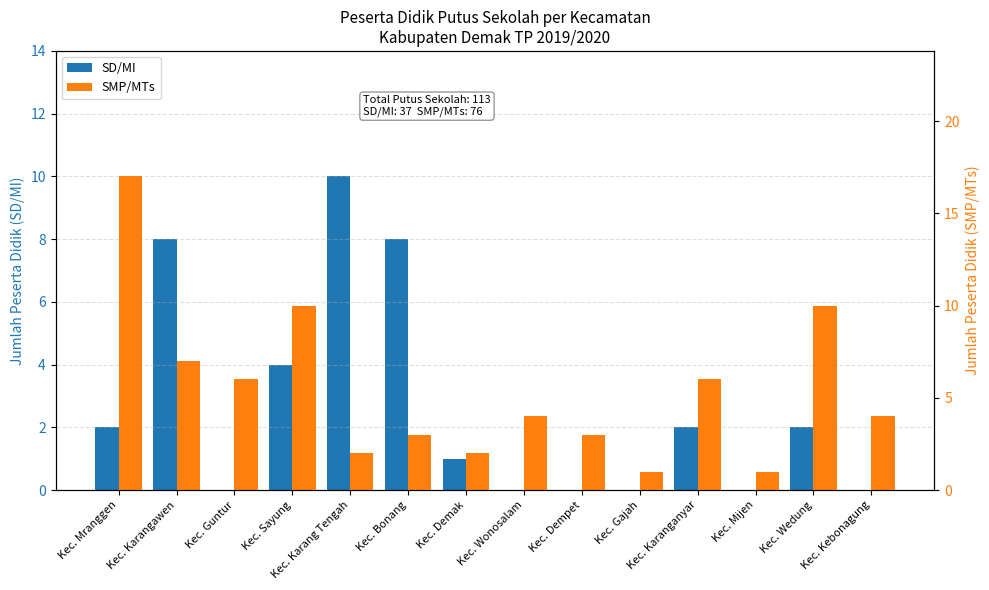

At which label does SMP/MTs first exceed 4?

Kec. Mranggen